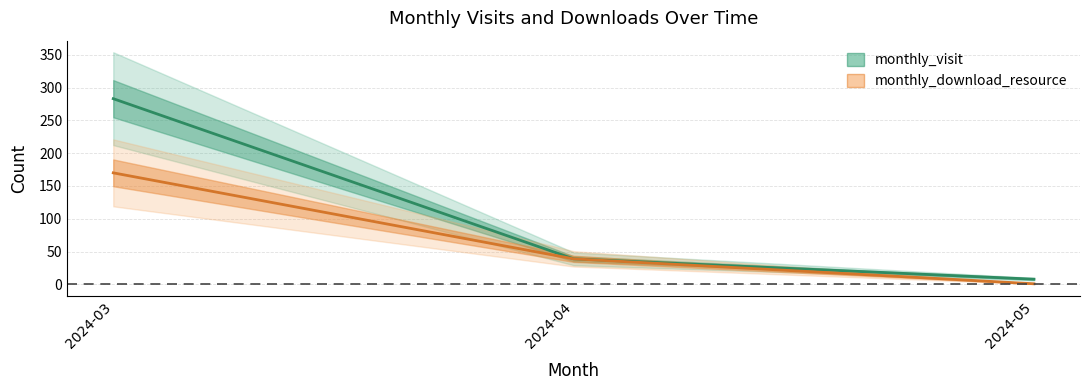

Reading right to left, what are all the values shown in this chart?

monthly_visit: 8	39	283
monthly_download_resource: 1	39	170